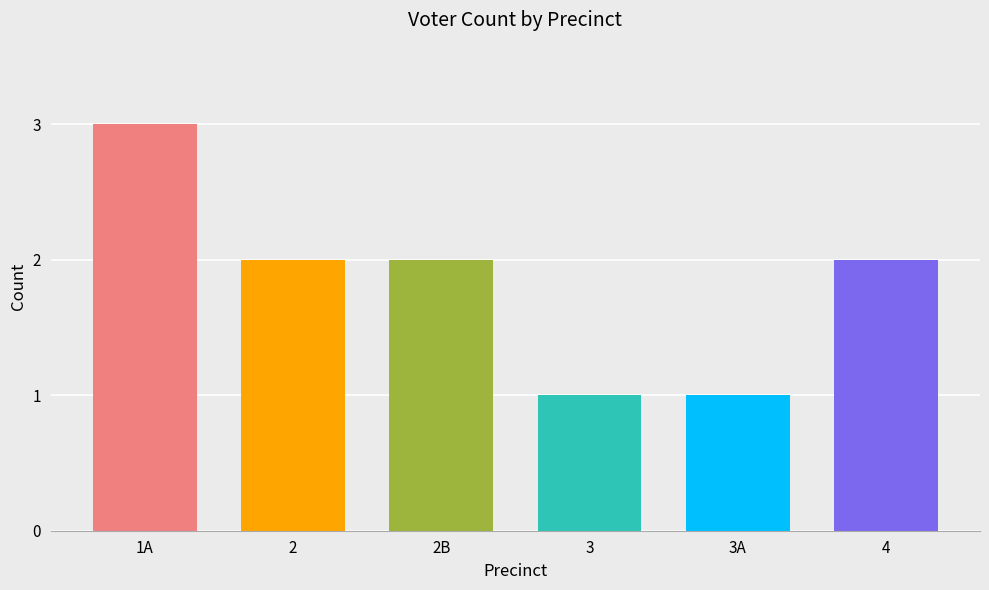

What is the difference between the maximum and minimum values?

2